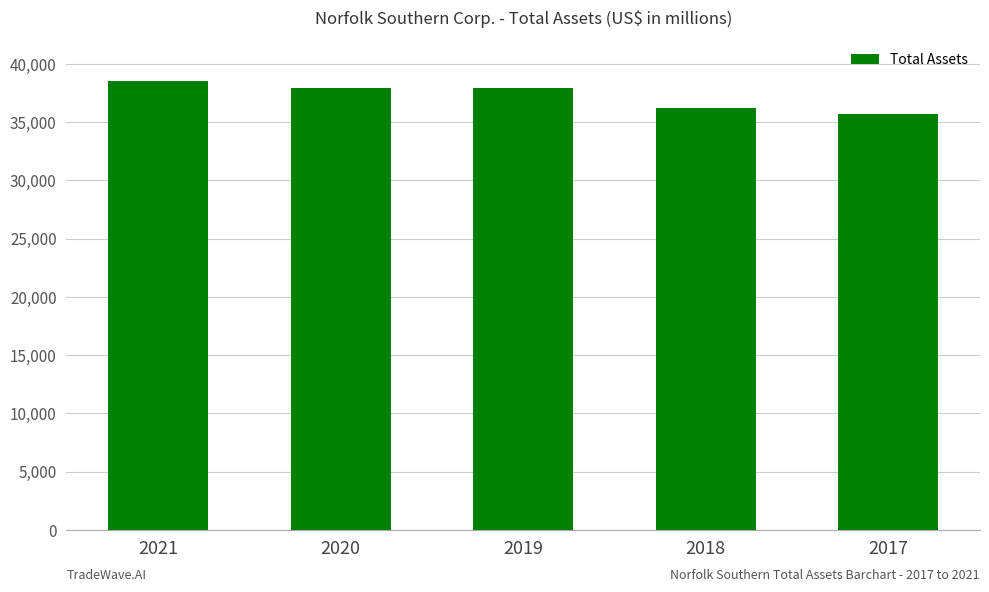

What is the greatest value displayed?

38493